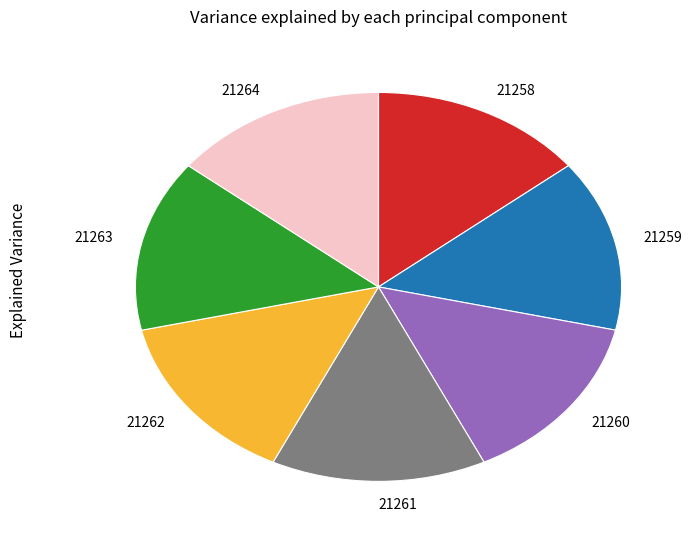

Combined, do 21264 and 21260 account for over 50%?

No